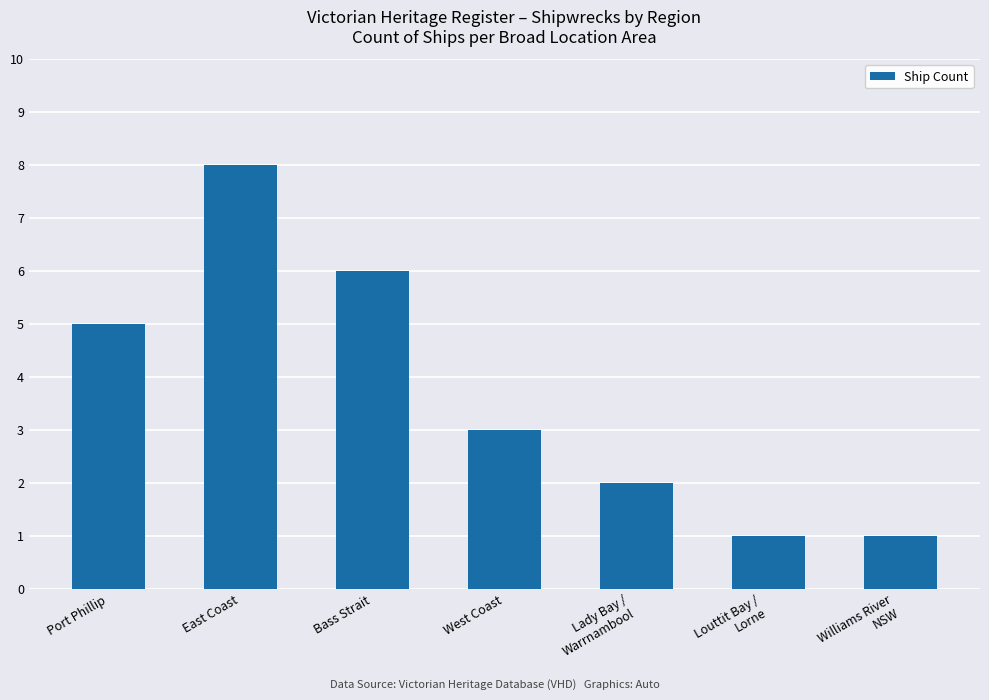

How many bars are there in total?

7